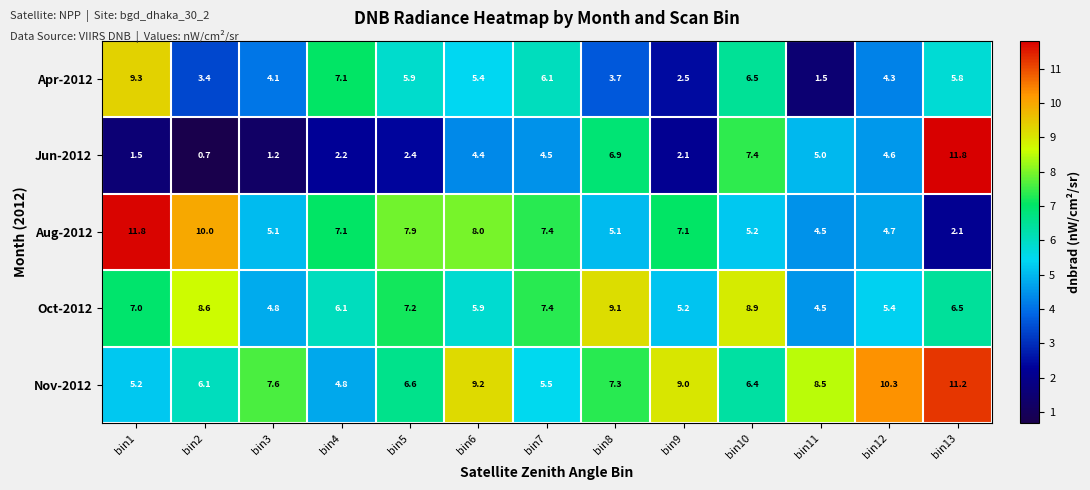

What is the total value across all series at bin13?

37.4